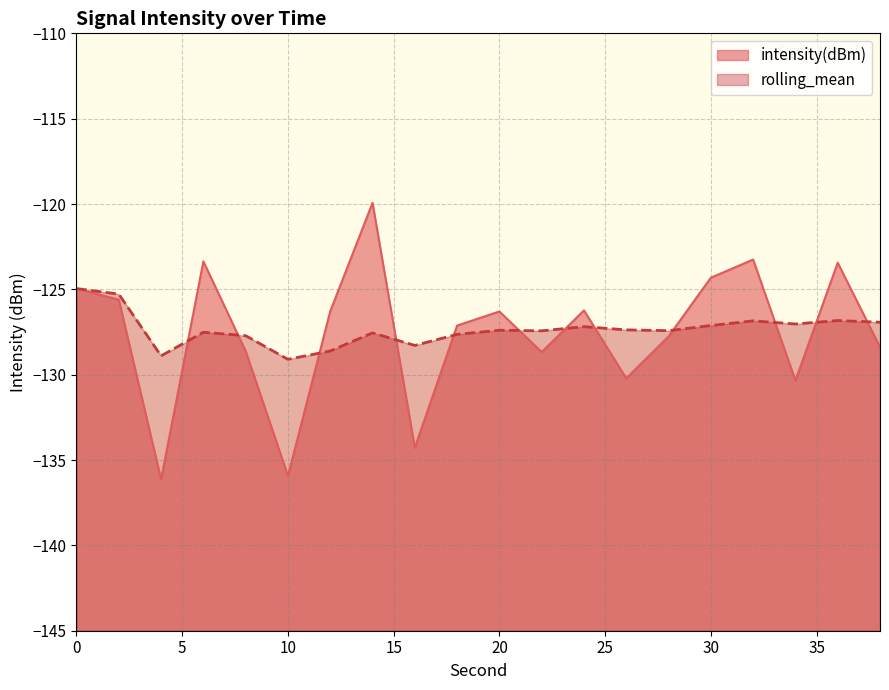

What are all the series names shown in the legend?

intensity(dBm), rolling_mean